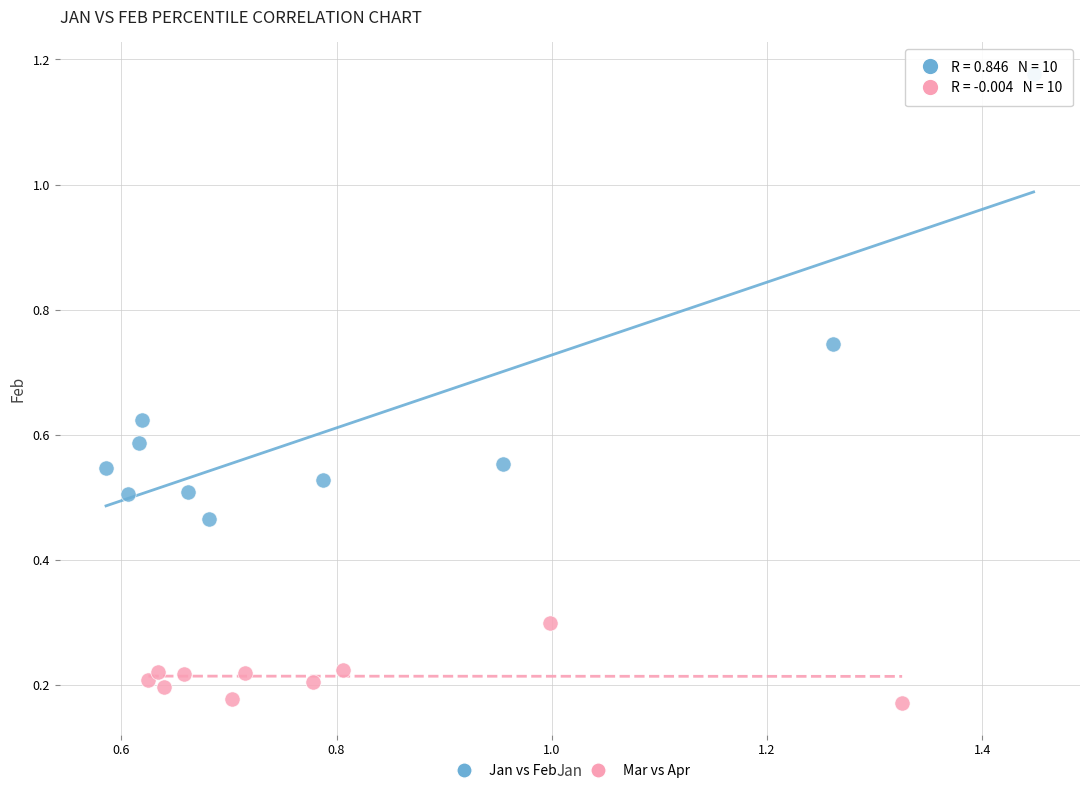

Which series contains the highest Y value?

Jan vs Feb